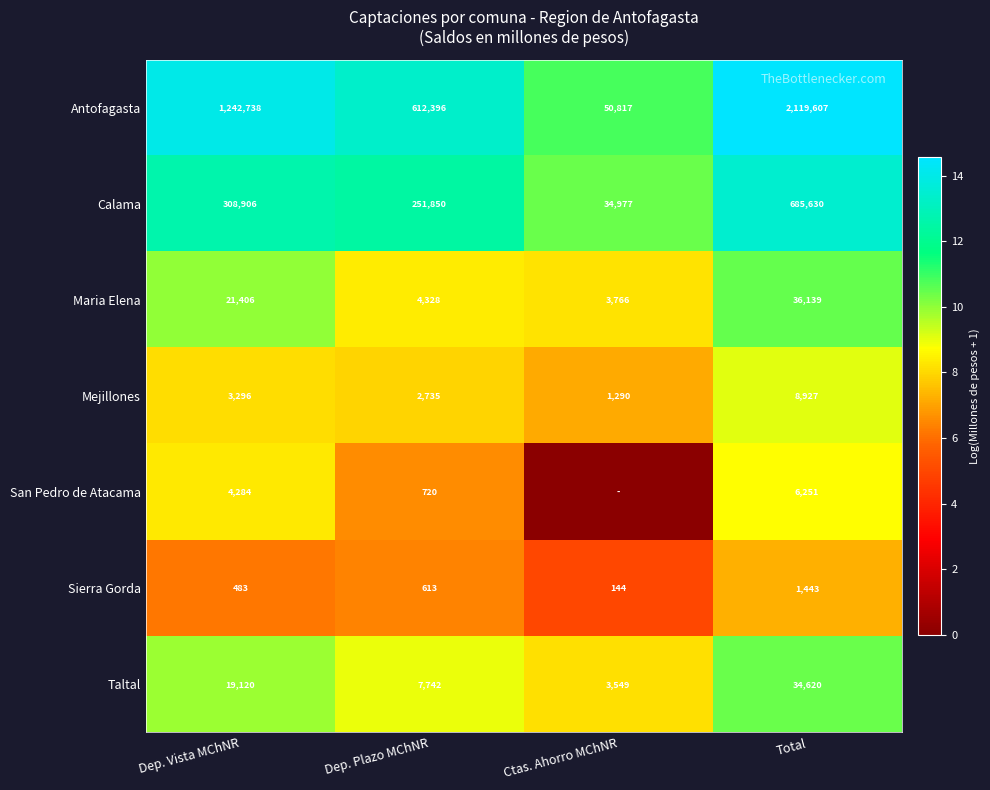

True or false: San Pedro de Atacama has a value of 4.9 at Dep. Vista MChNR.

False